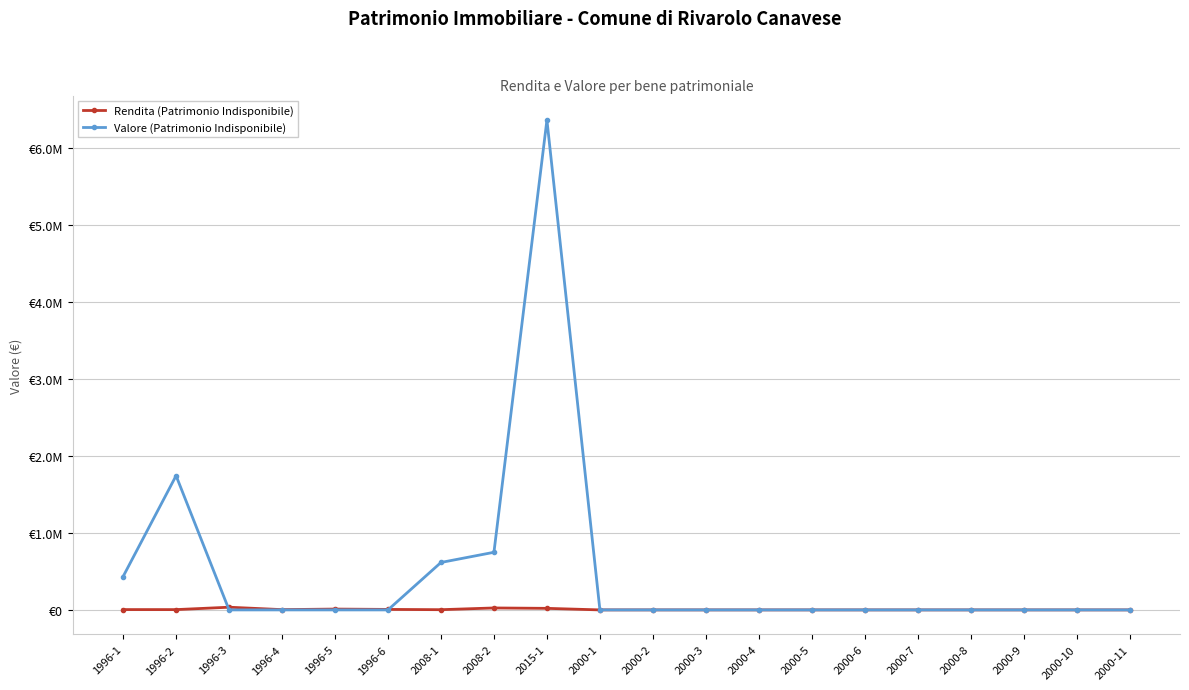

True or false: Valore (Patrimonio Indisponibile) has more than 1 points higher than both neighbors.

True